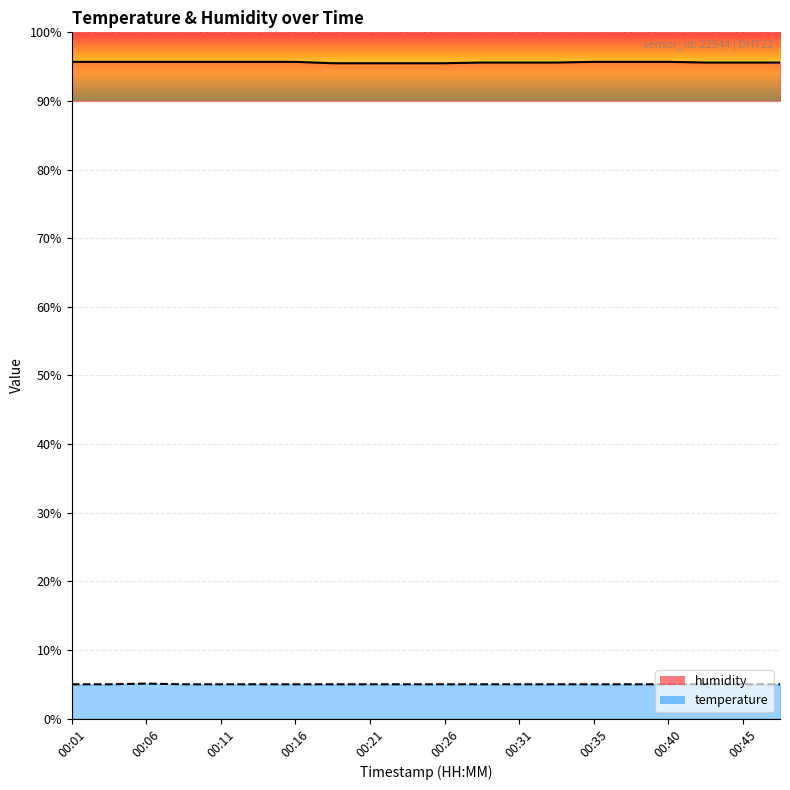

What is the difference between the highest and lowest values at 00:31?

90.6